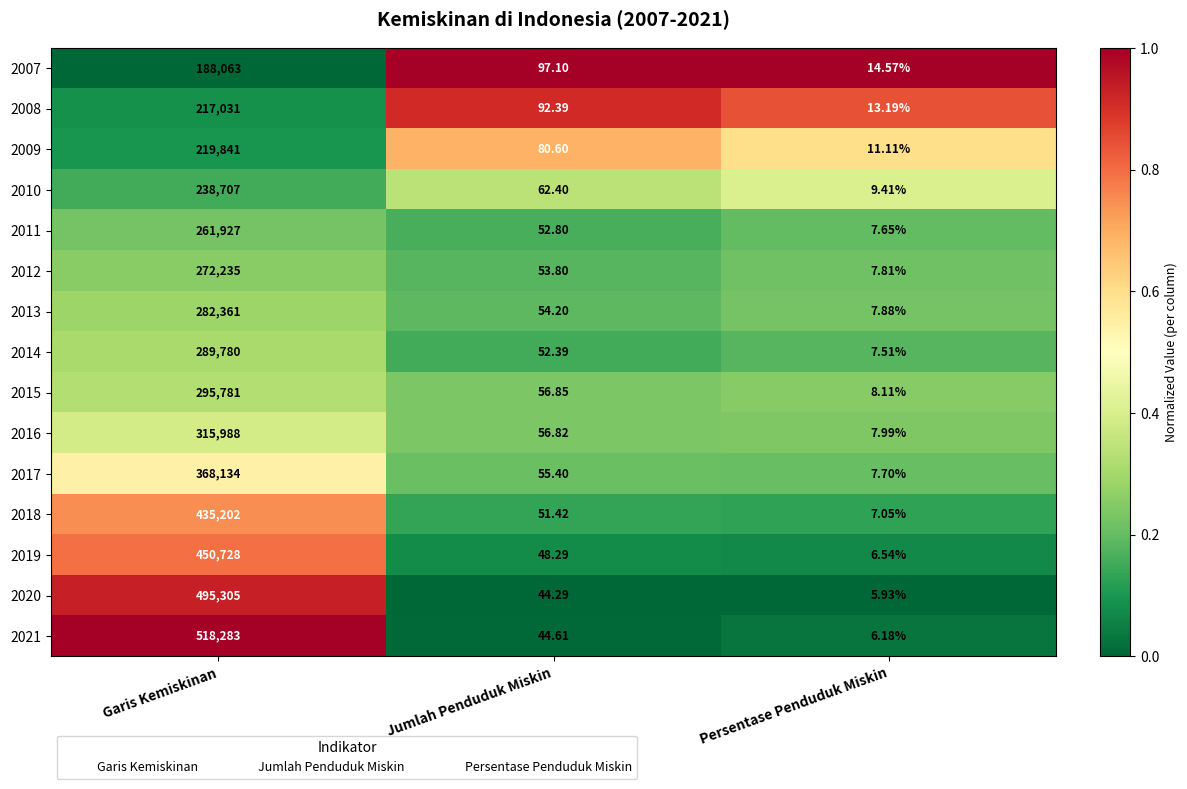

What is the greatest value displayed?

518283.0